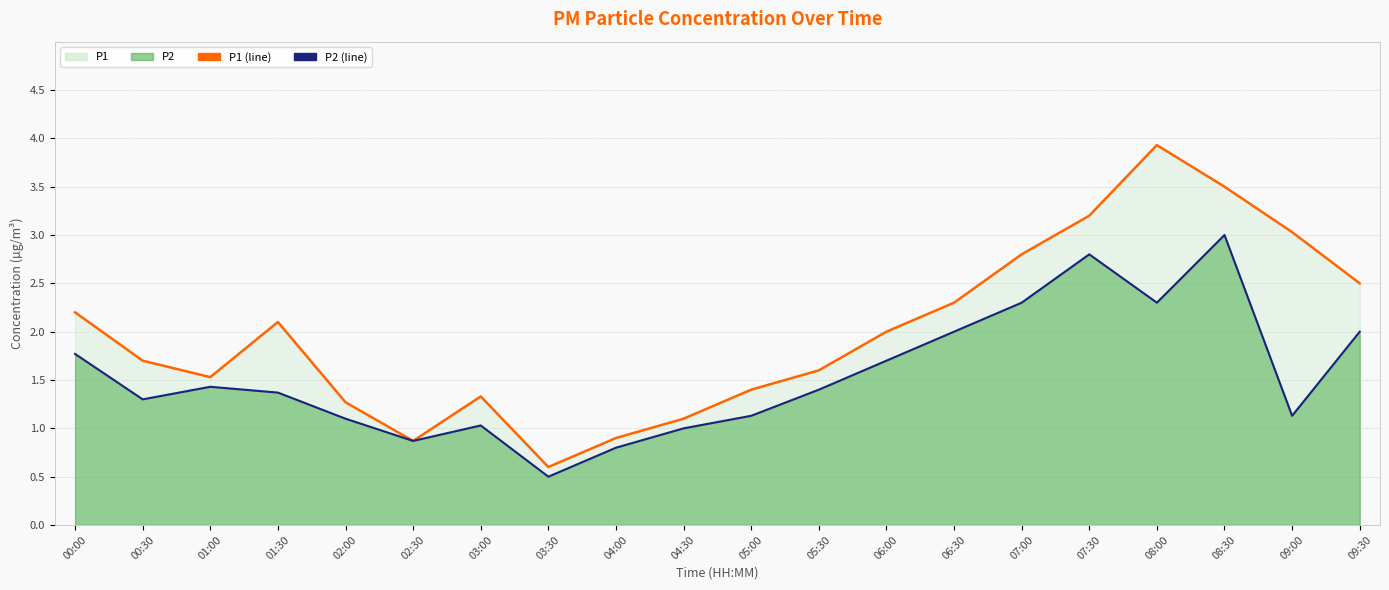

What is the difference between the maximum and minimum values in the P1 (line) series?

3.3